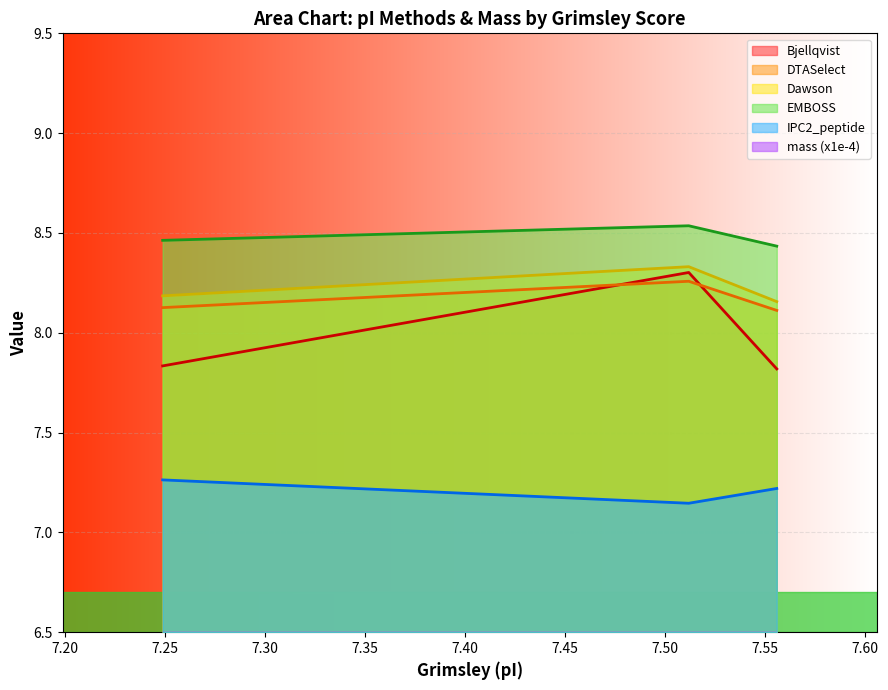

What is the sum of the Bjellqvist values at 7.249 and 7.556?

15.7